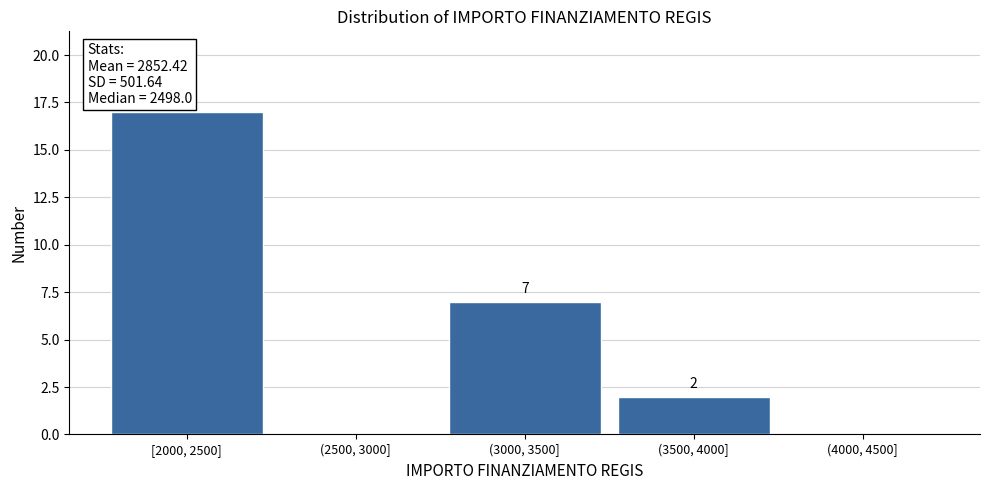

Reading left to right, list all the values displayed in this chart.

[2000, 2500]=17	(2500, 3000]=0	(3000, 3500]=7	(3500, 4000]=2	(4000, 4500]=0